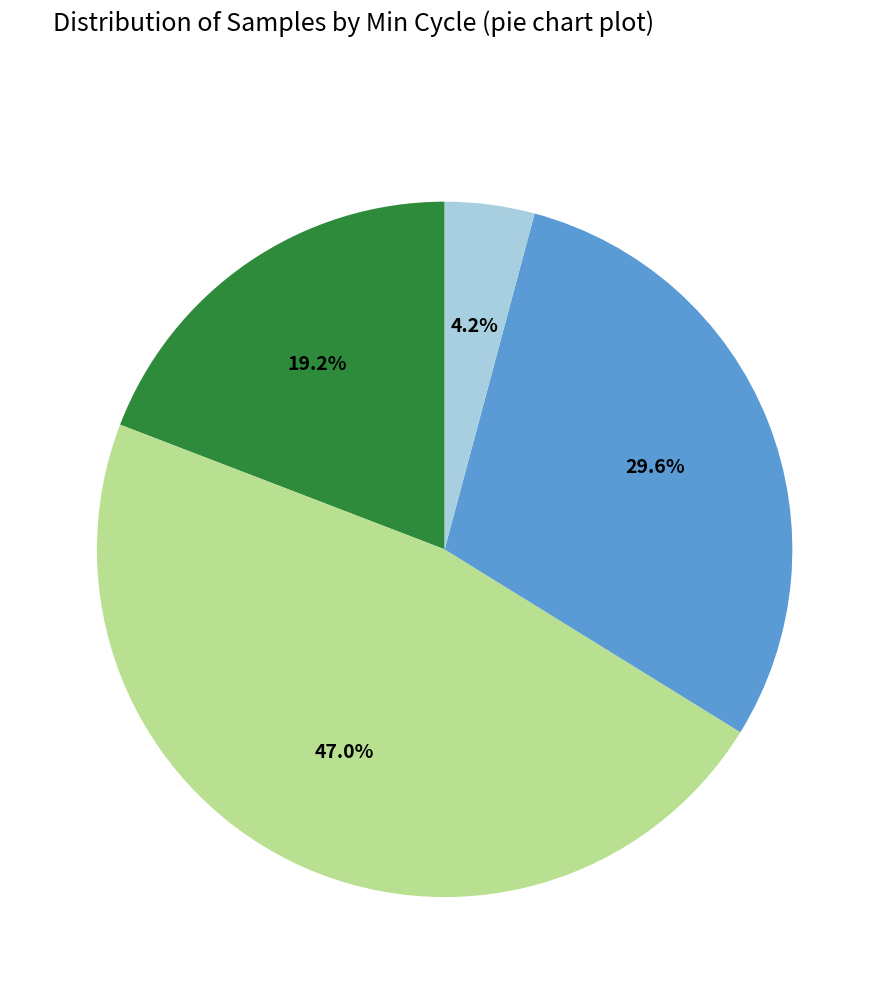

Is there a majority slice in this chart?

No